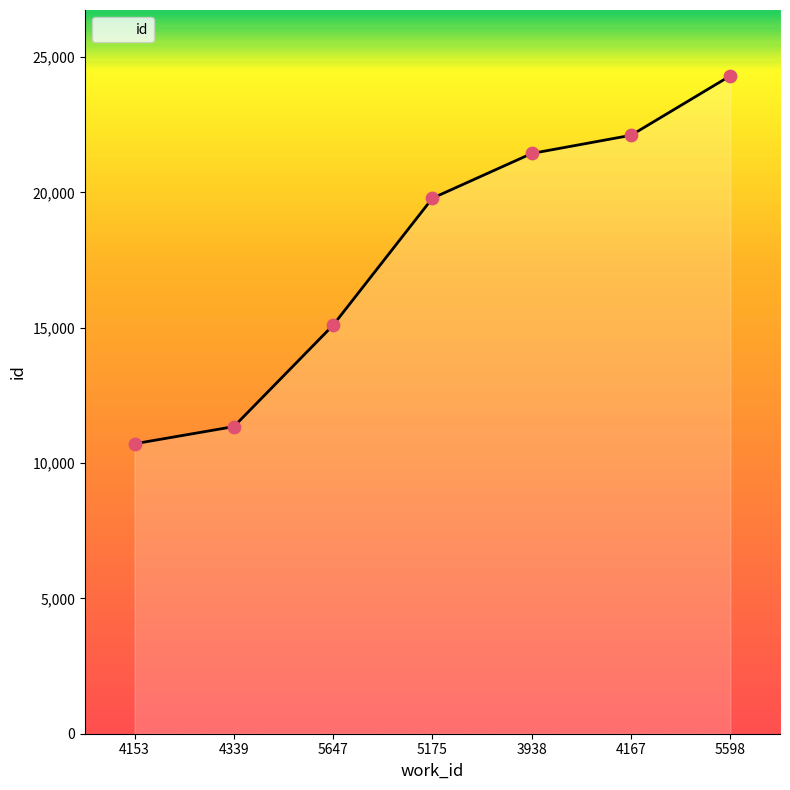

What is the change in value from 5647 to 4167?

+7014